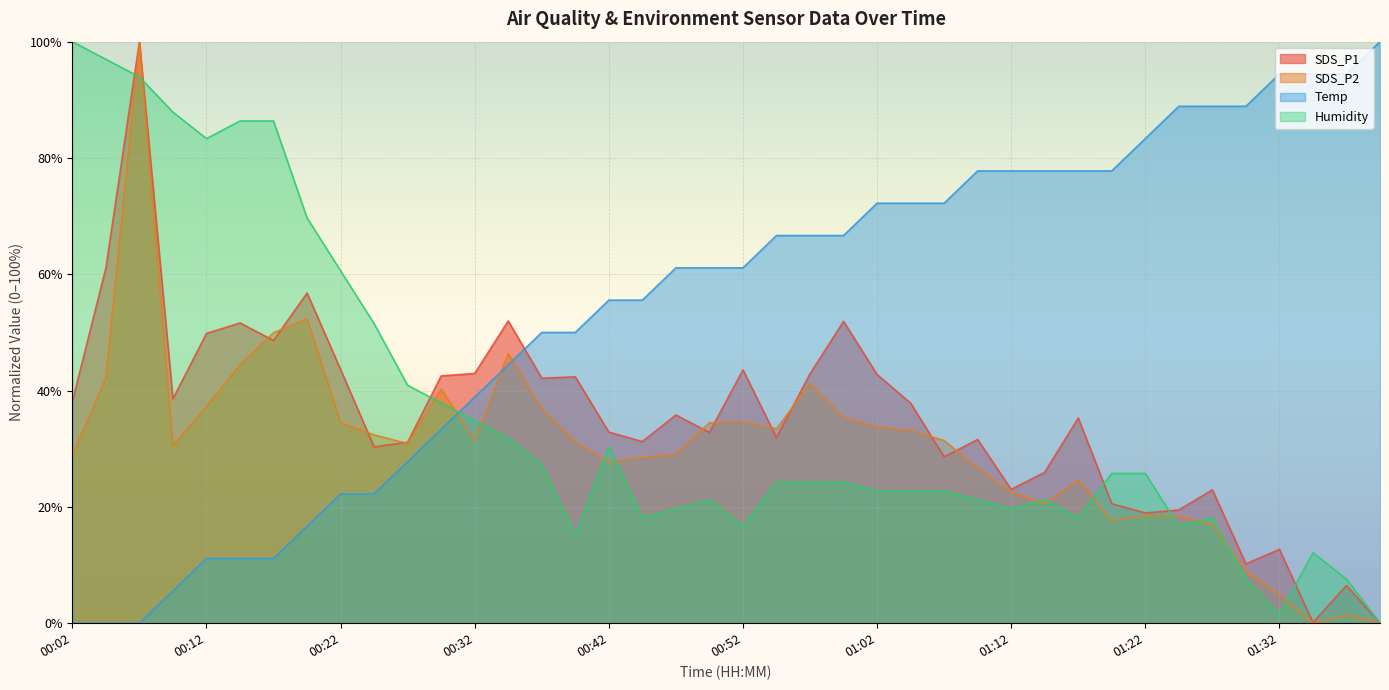

True or false: Temp has more than 2 points higher than both neighbors.

False